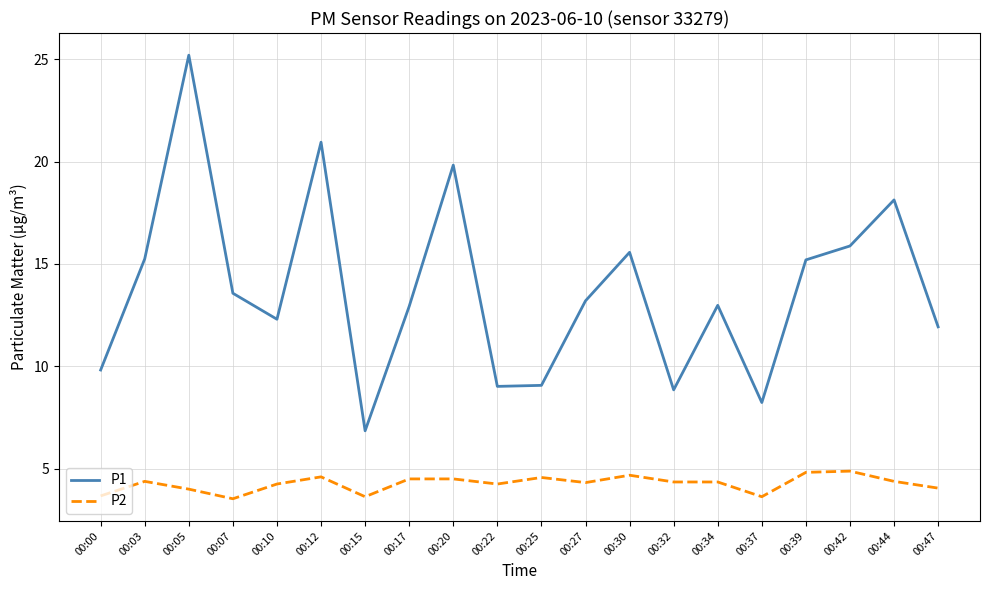

True or false: P1 has more than 1 points higher than both neighbors.

True